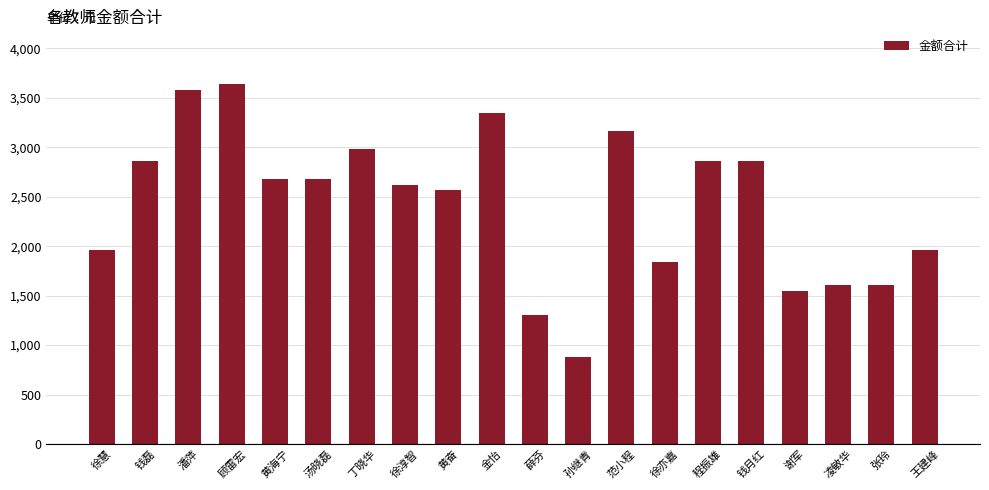

The value at 王建峰 is 709. True or false?

False